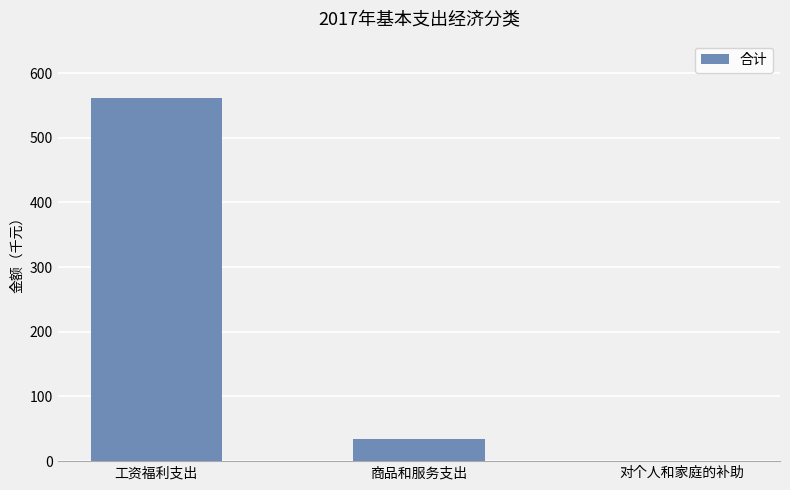

Is it true that the value at 商品和服务支出 is 33.7?

True